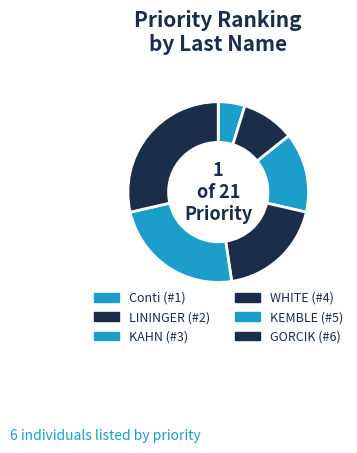

True or false: KEMBLE accounts for 24% of the total.

True